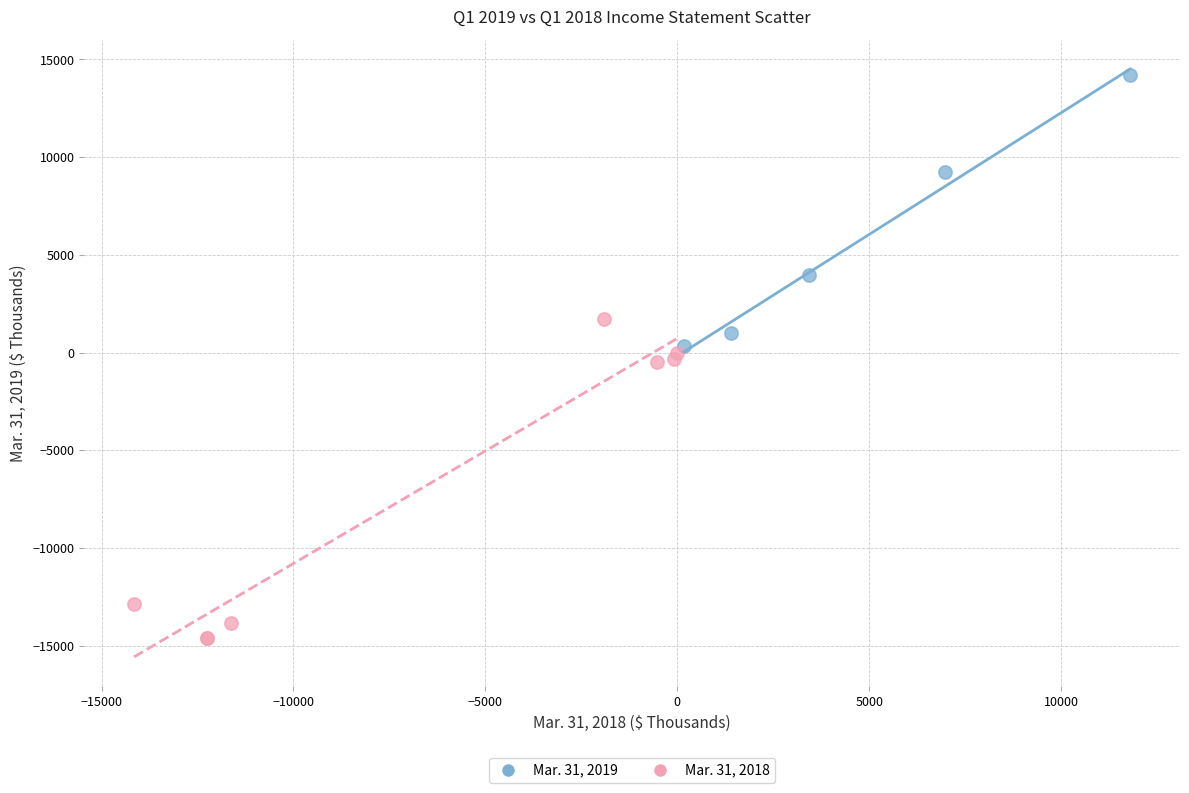

Which series reaches the minimum Y coordinate?

Mar. 31, 2018